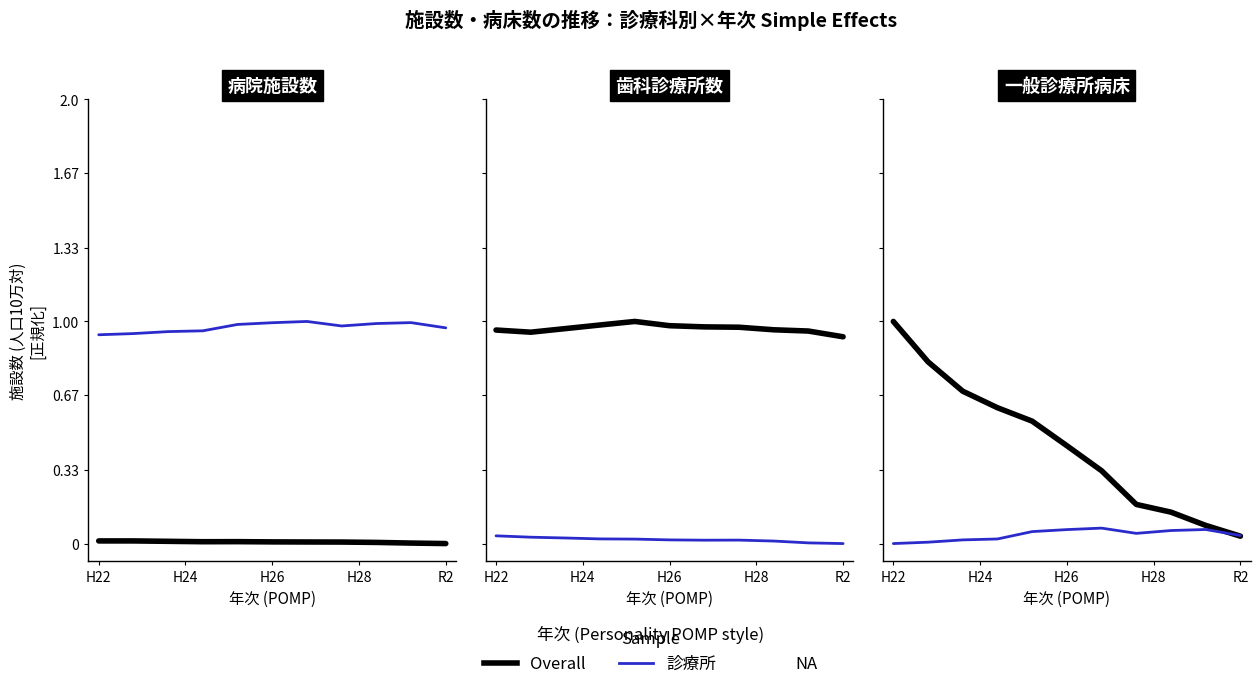

How many data points does each series have?

11